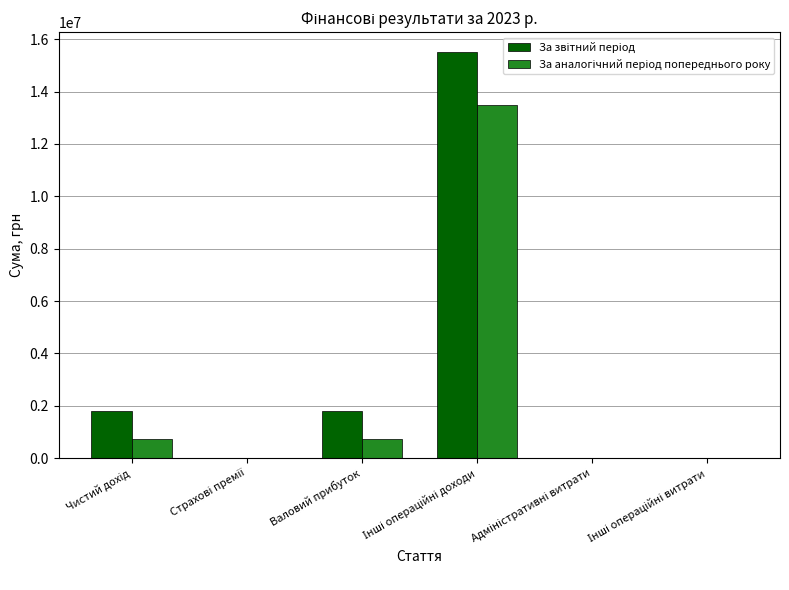

What is the greatest value displayed?

15496519.9